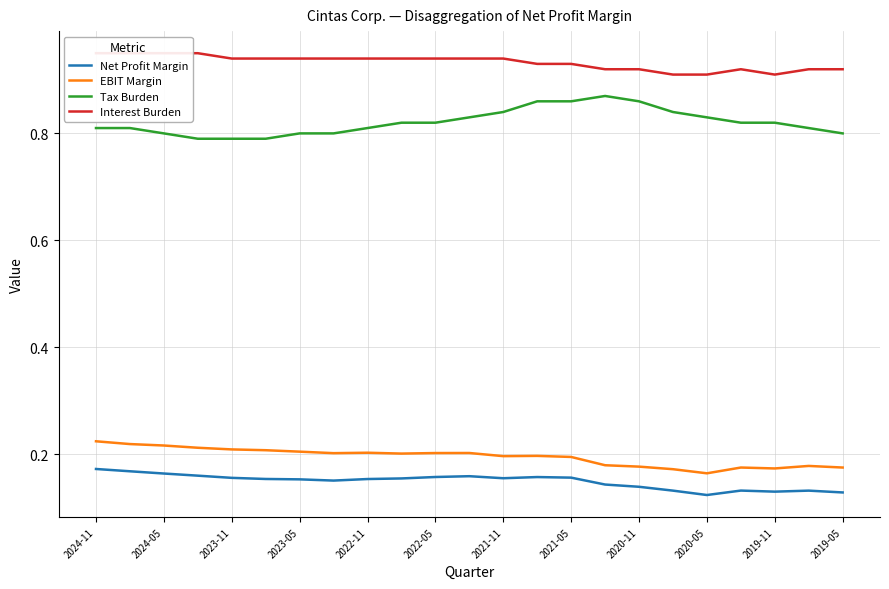

True or false: Tax Burden has a value of 0.2 at 2021-05.

False